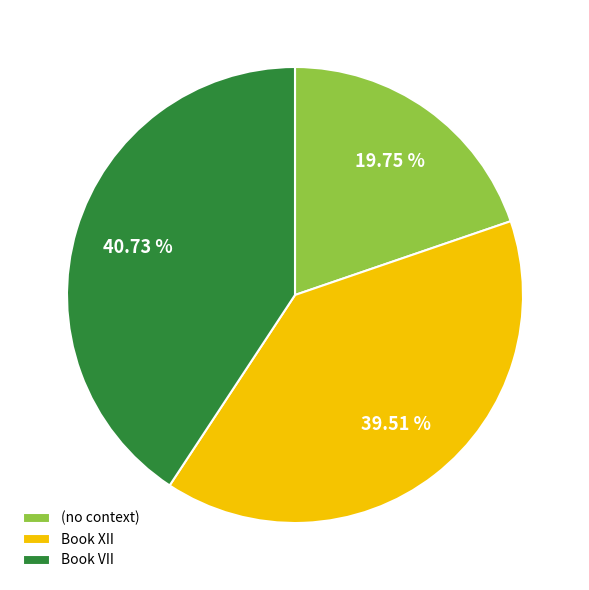

What is the largest slice in the pie chart?

Book VII